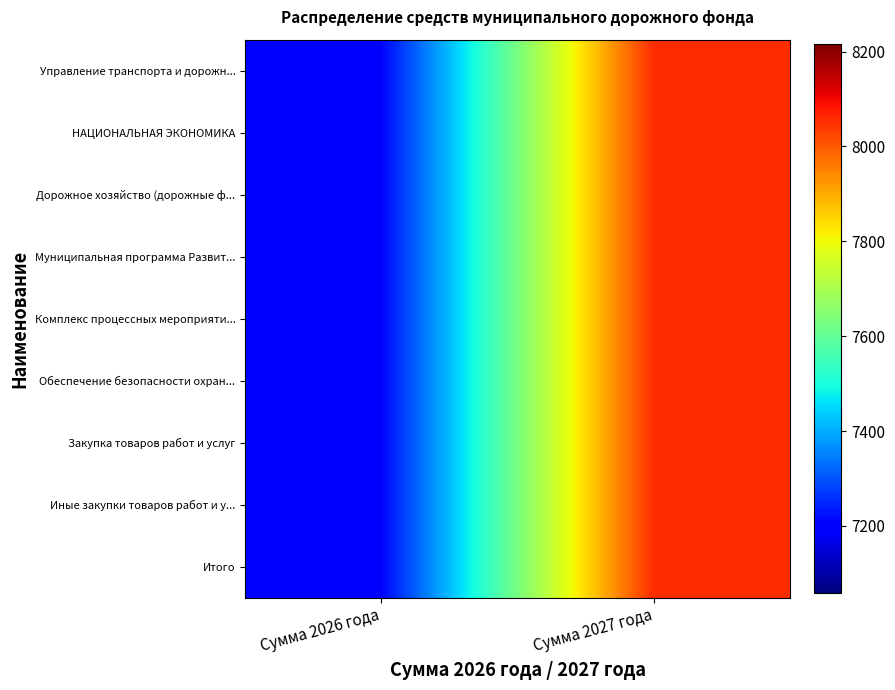

Reading left to right, transcribe all the data shown in this chart.

Управление транспорта и дорожн...: Сумма 2026 года=7203	Сумма 2027 года=8054
НАЦИОНАЛЬНАЯ ЭКОНОМИКА: Сумма 2026 года=7203	Сумма 2027 года=8054
Дорожное хозяйство (дорожные ф...: Сумма 2026 года=7203	Сумма 2027 года=8054
Муниципальная программа Развит...: Сумма 2026 года=7203	Сумма 2027 года=8054
Комплекс процессных мероприяти...: Сумма 2026 года=7203	Сумма 2027 года=8054
Обеспечение безопасности охран...: Сумма 2026 года=7203	Сумма 2027 года=8054
Закупка товаров работ и услуг: Сумма 2026 года=7203	Сумма 2027 года=8054
Иные закупки товаров работ и у...: Сумма 2026 года=7203	Сумма 2027 года=8054
Итого: Сумма 2026 года=7203	Сумма 2027 года=8054